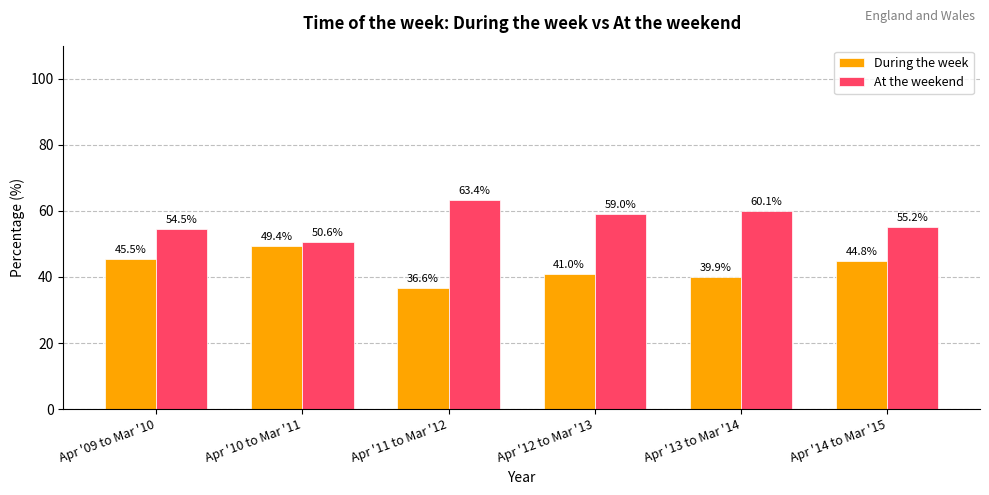

What is the value of the At the weekend bar at the 2nd from the left?

50.6